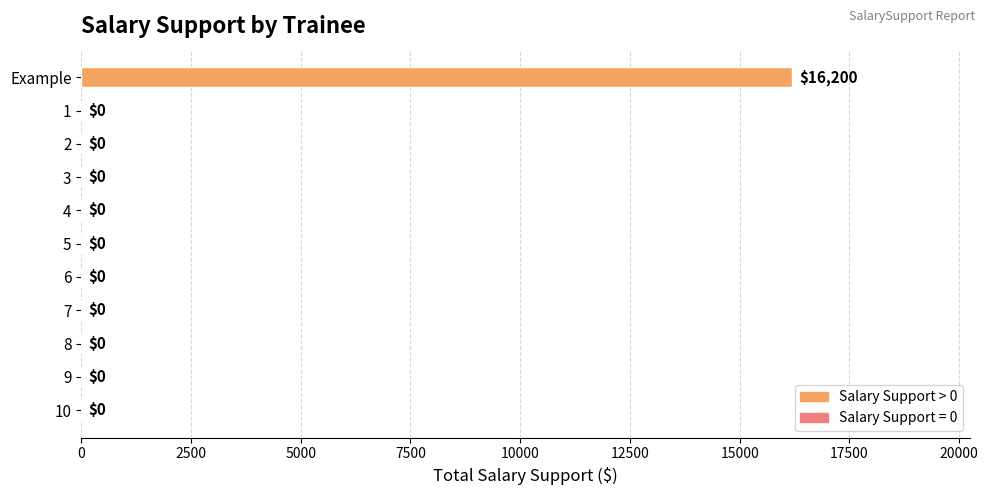

What is the greatest value displayed?

16200